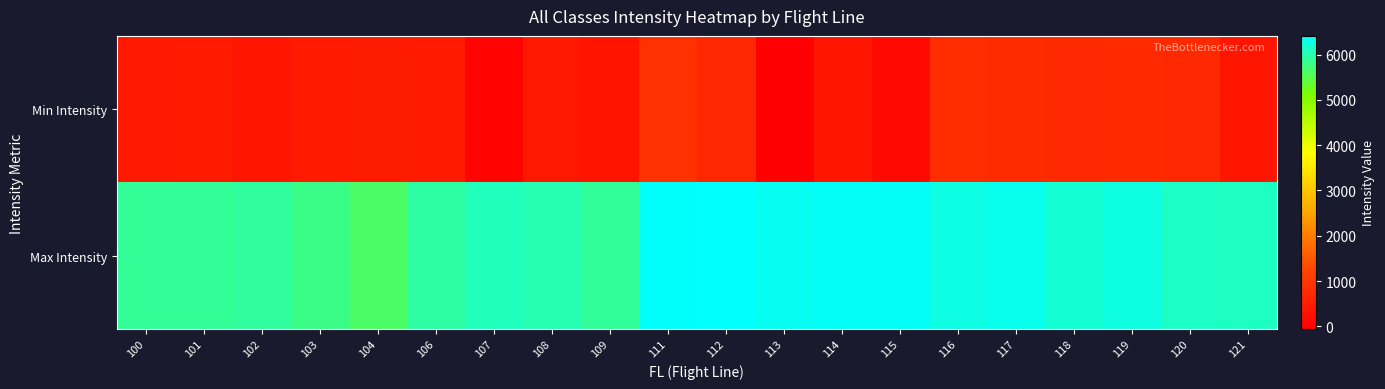

Which series has the largest total across all categories?

Max Intensity